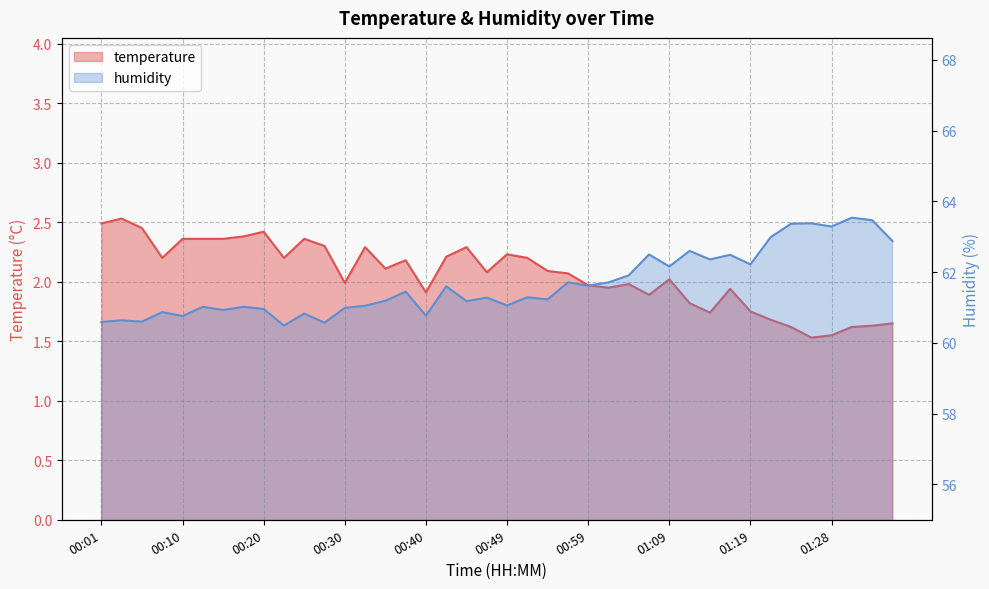

True or false: temperature and humidity intersect in this chart.

False